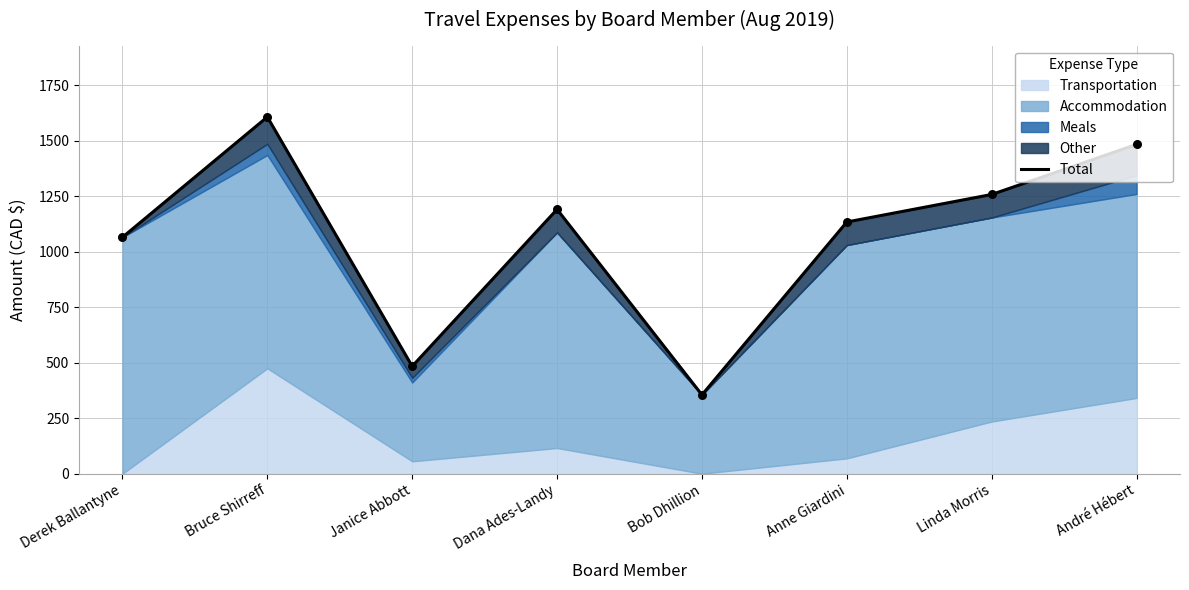

What is the change in value from Janice Abbott to Anne Giardini?

+649.7